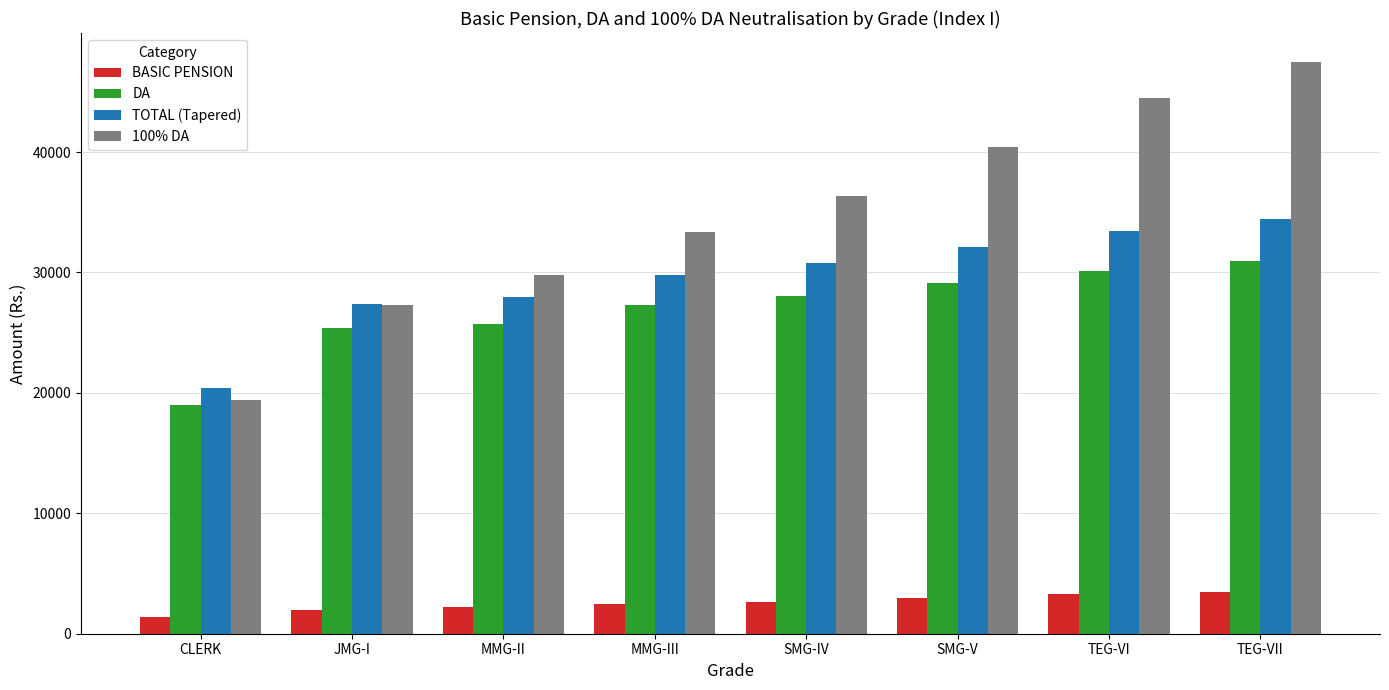

Count the number of data series in this chart.

4